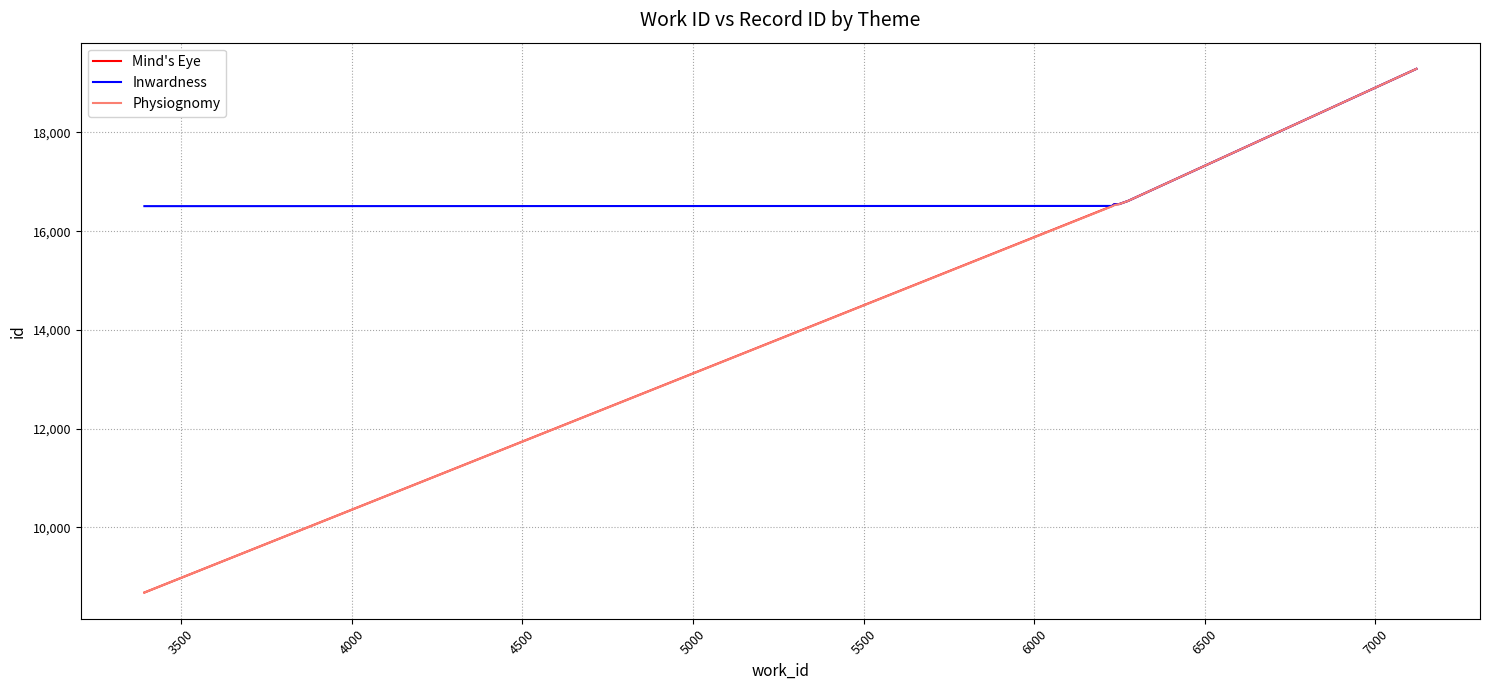

Which series has the largest total across all categories?

Inwardness